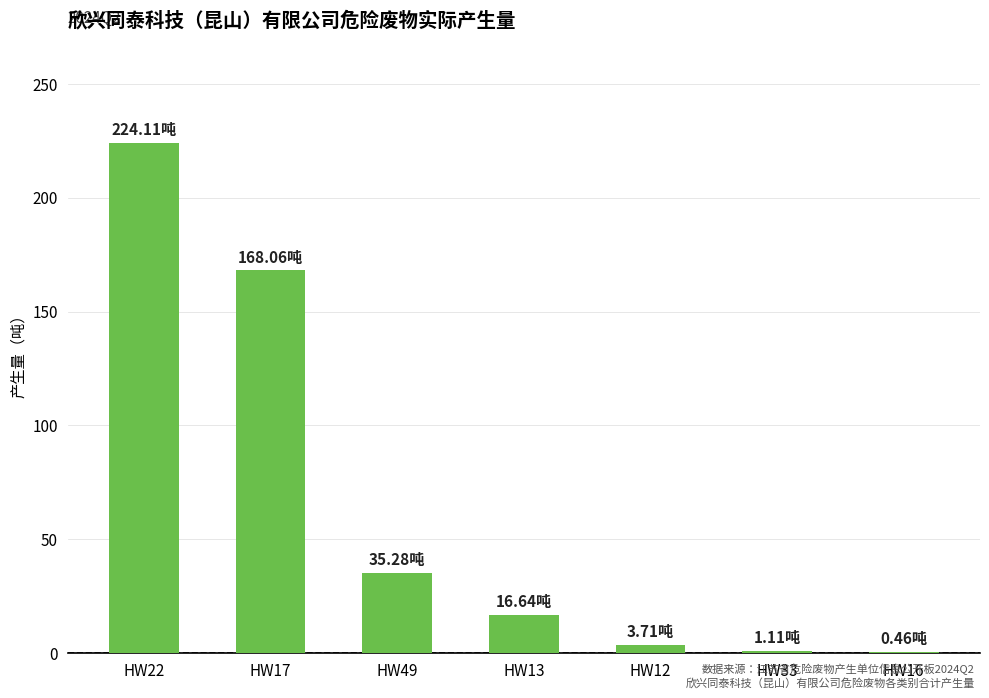

What is the change in value from HW49 to HW13?

-18.6